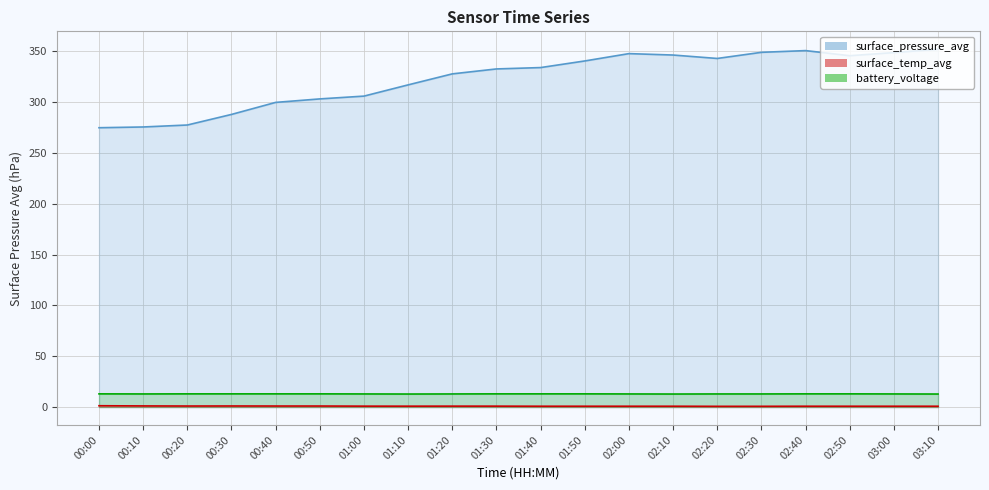

What is the label of the 11th point from the right?

01:30